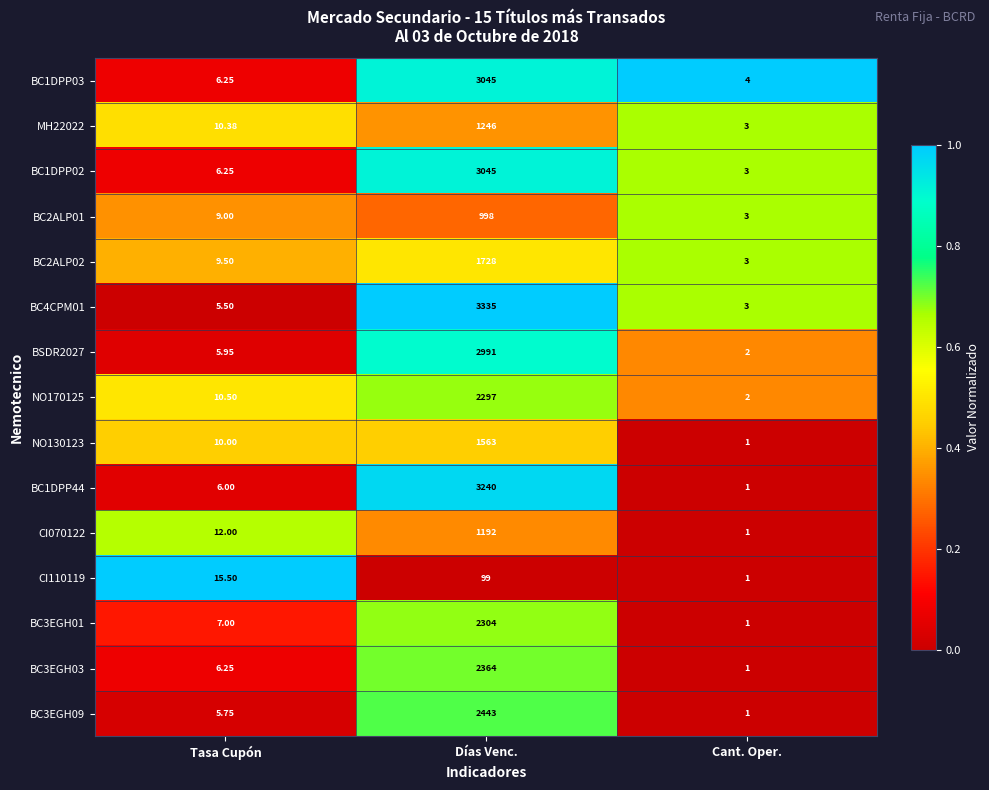

Which label corresponds to the largest value in the chart?

Días Venc.